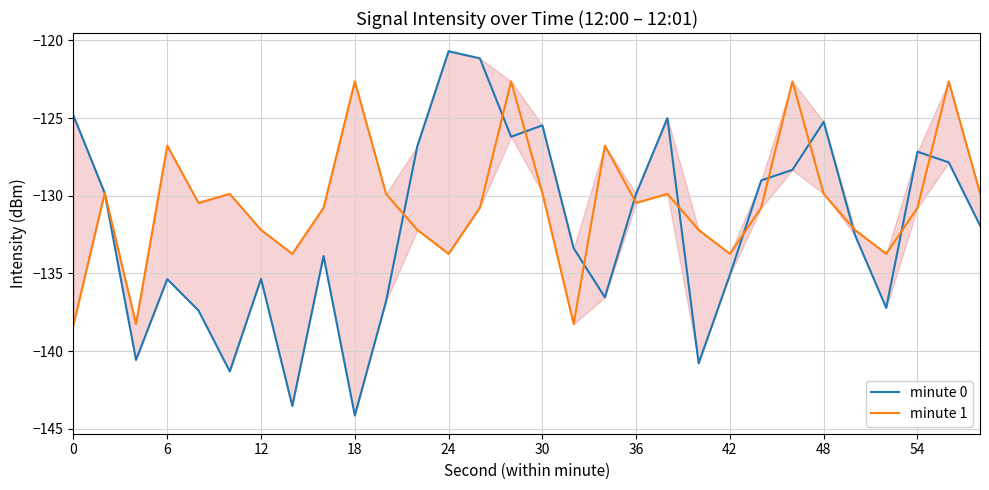

Between which two adjacent categories do minute 1 and minute 0 first intersect?

0 and 6